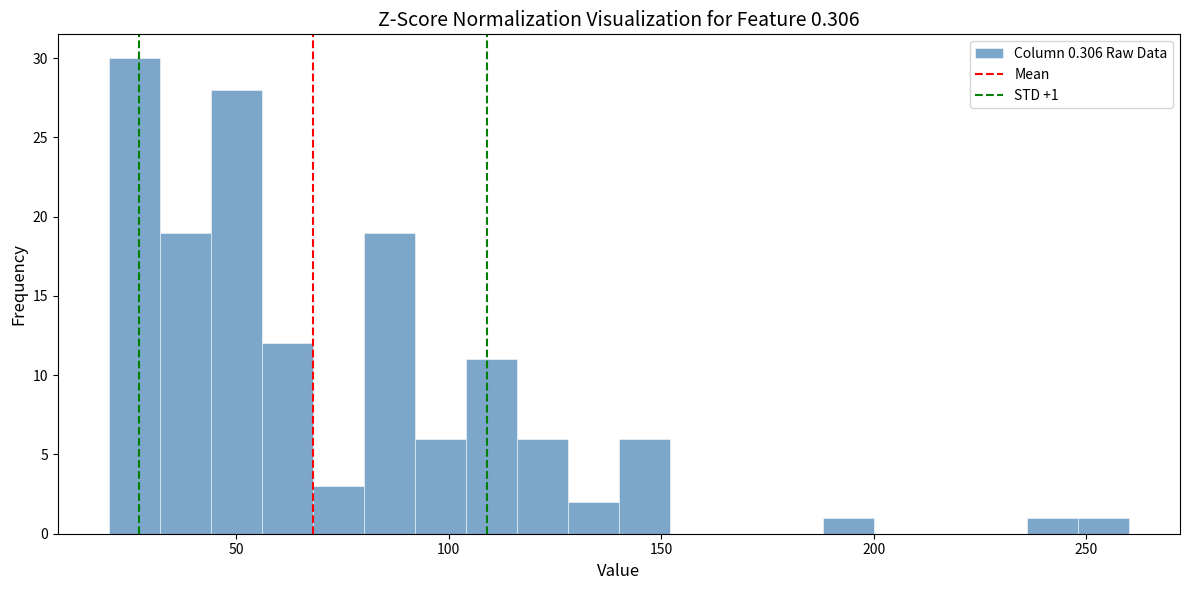

Read against the x-axis, roughly where is the centre of the tallest bar?

25